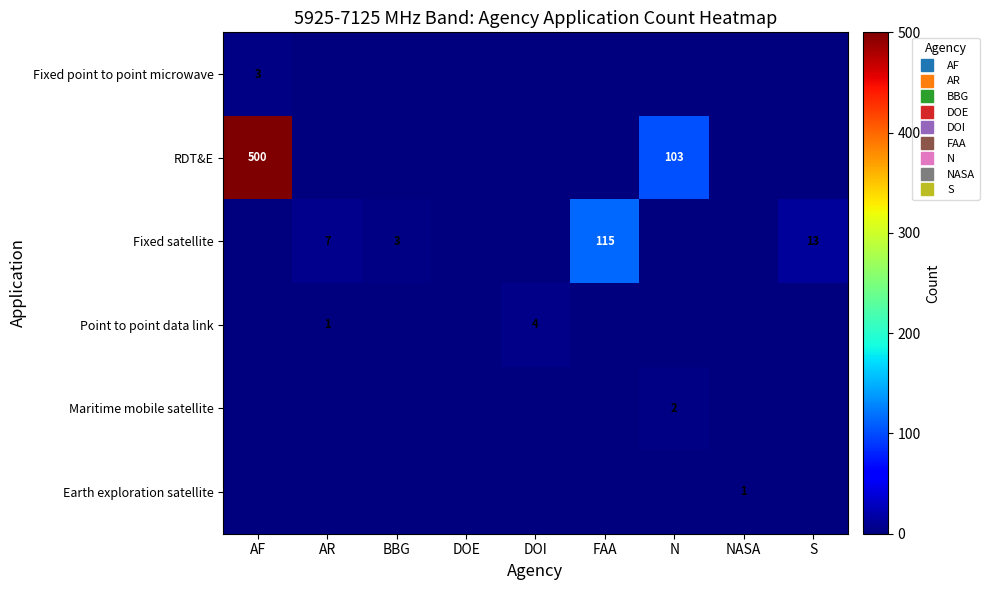

True or false: Fixed satellite has a value of -44 at DOI.

False